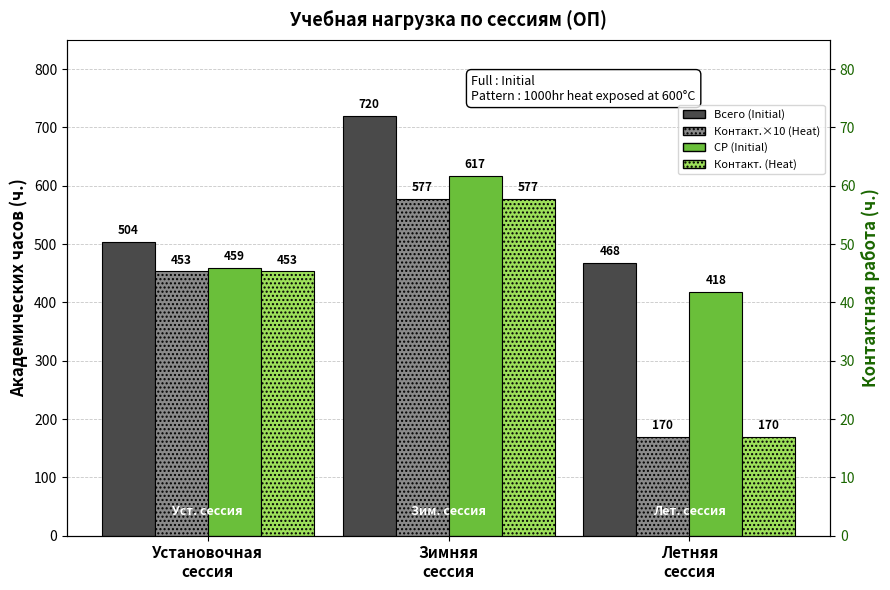

Reading right to left, transcribe all the data shown in this chart.

Всего (Initial): Летняя
сессия=468.0	Зимняя
сессия=720.0	Установочная
сессия=504.0
Контакт.×10 (Heat): Летняя
сессия=170.0	Зимняя
сессия=577.0	Установочная
сессия=453.0
СР (Initial): Летняя
сессия=418.0	Зимняя
сессия=616.9	Установочная
сессия=458.7
Контакт. ч.: Летняя
сессия=170.0	Зимняя
сессия=577.0	Установочная
сессия=453.0